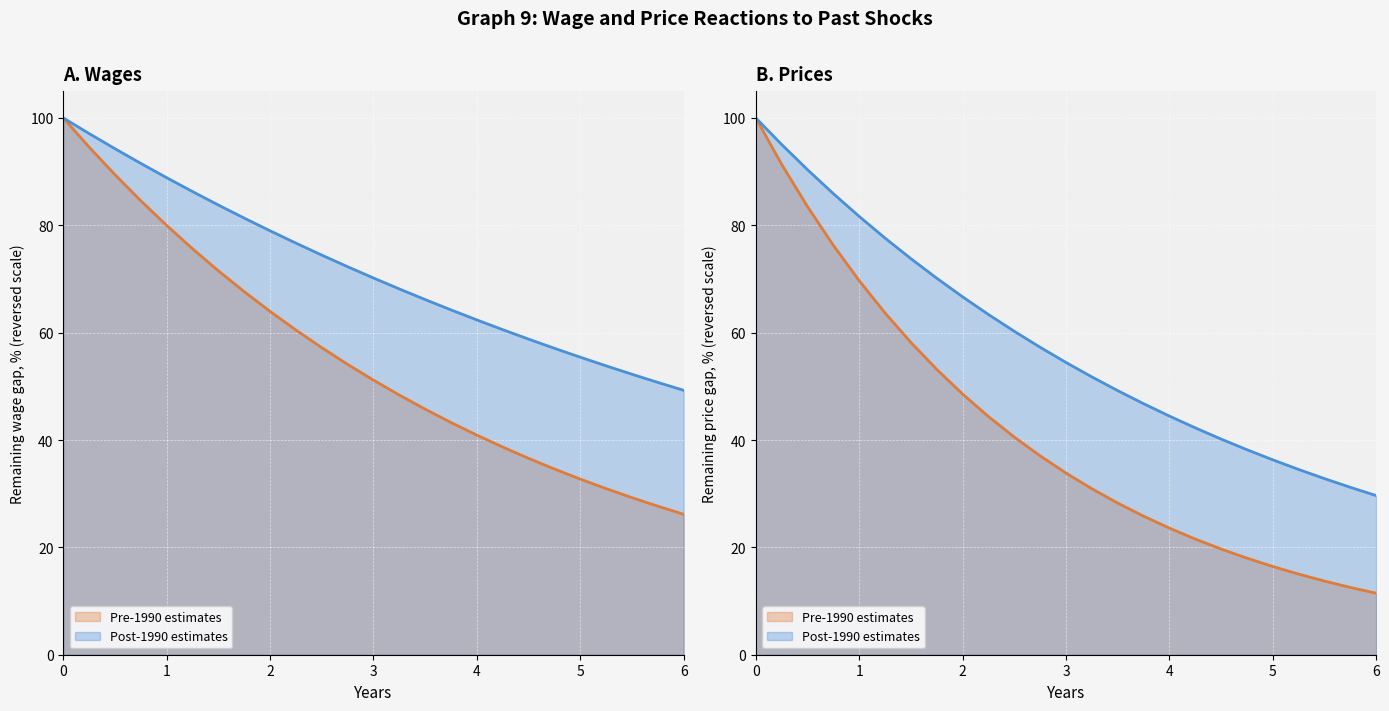

True or false: Pre-1990 estimates (Wages) has a value of 28.4 at 15.

False